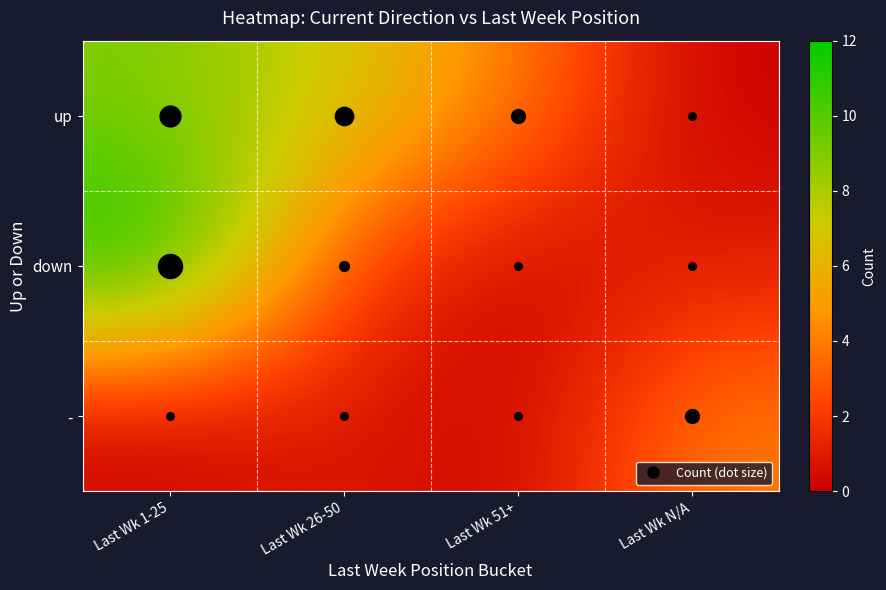

What is the total value across all series at Last Wk N/A?

5